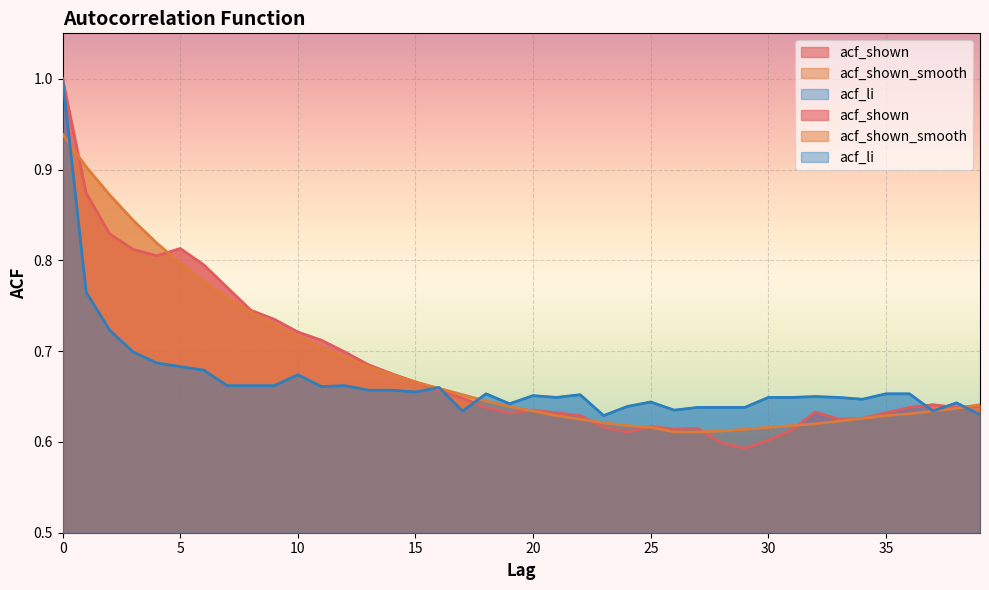

List the labels in order of acf_li value, largest first.

0, 1, 2, 3, 4, 5, 6, 10, 7, 8, 9, 12, 11, 16, 13, 14, 15, 18, 35, 36, 22, 20, 32, 21, 30, 31, 33, 34, 25, 38, 19, 24, 27, 28, 29, 26, 17, 37, 39, 23